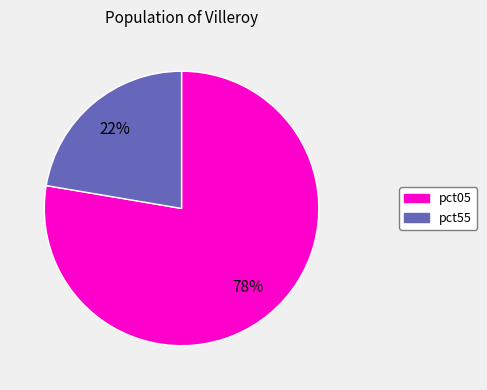

Is there a majority slice in this chart?

Yes